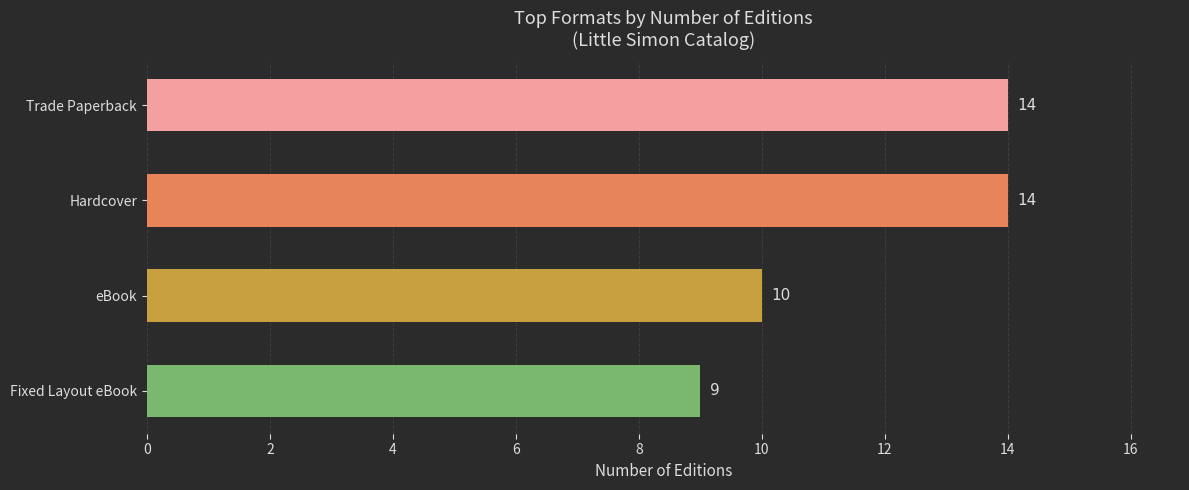

Reading top to bottom, list all the values displayed in this chart.

Trade Paperback=14	Hardcover=14	eBook=10	Fixed Layout eBook=9